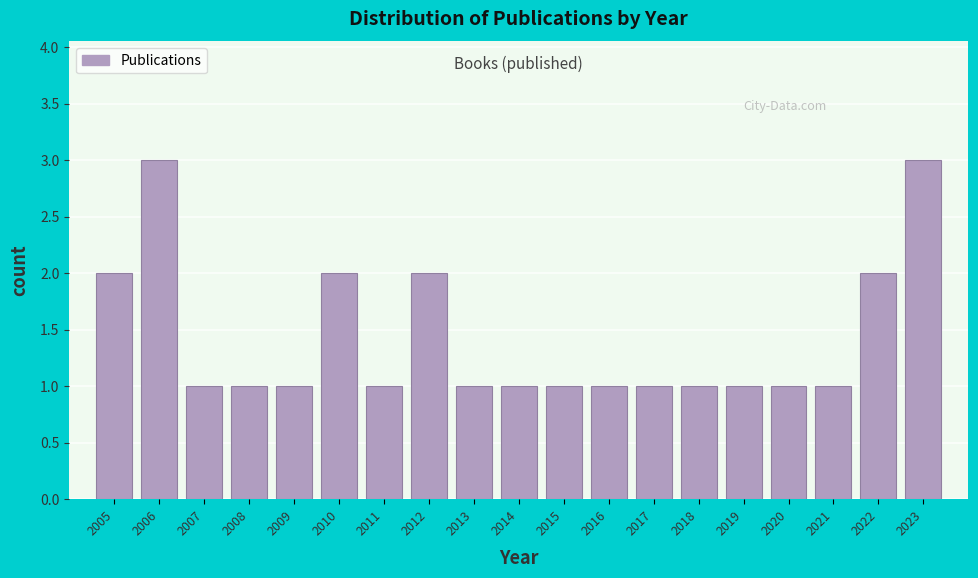

Reading left to right, extract all data points from this chart.

2	3	1	1	1	2	1	2	1	1	1	1	1	1	1	1	1	2	3